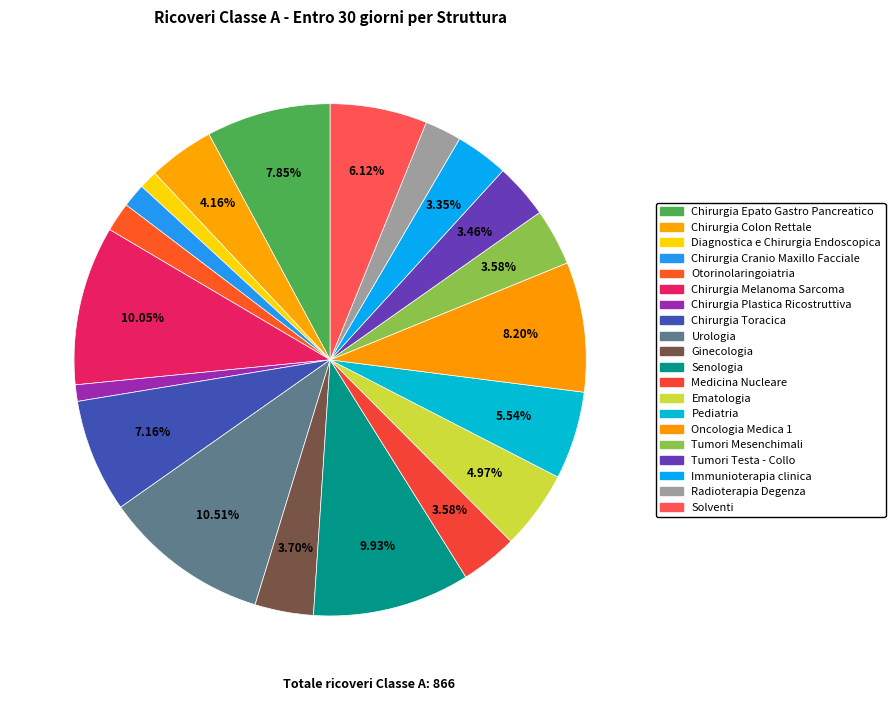

Count the number of slices in the pie.

20